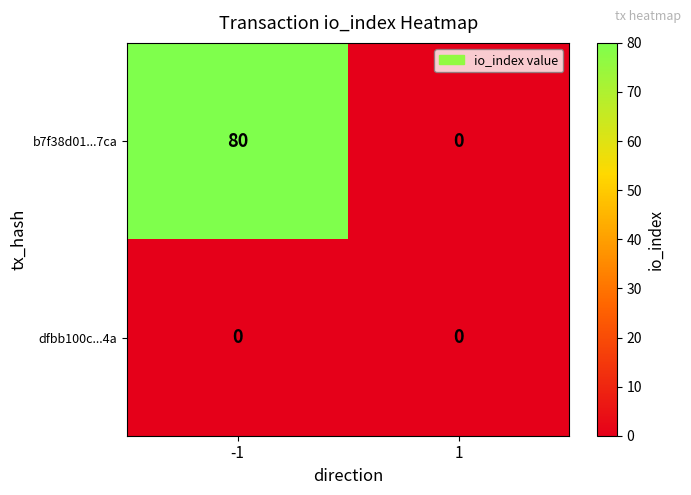

Which series changed the most between -1 and 1?

b7f38d01...7ca